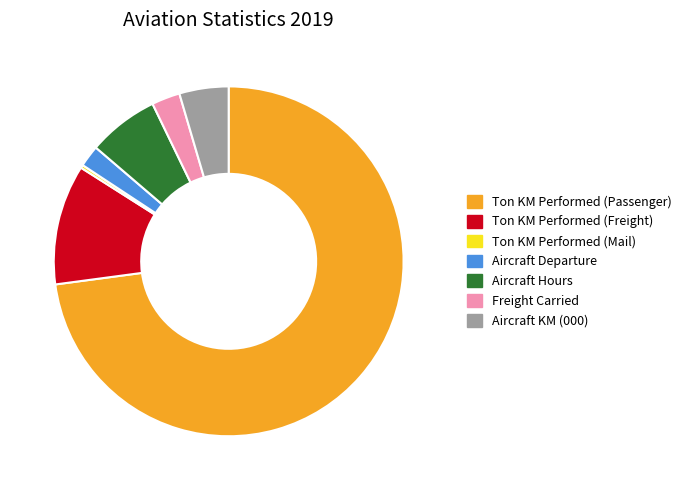

Which category has the smallest portion of the pie?

Ton KM Performed (Mail)